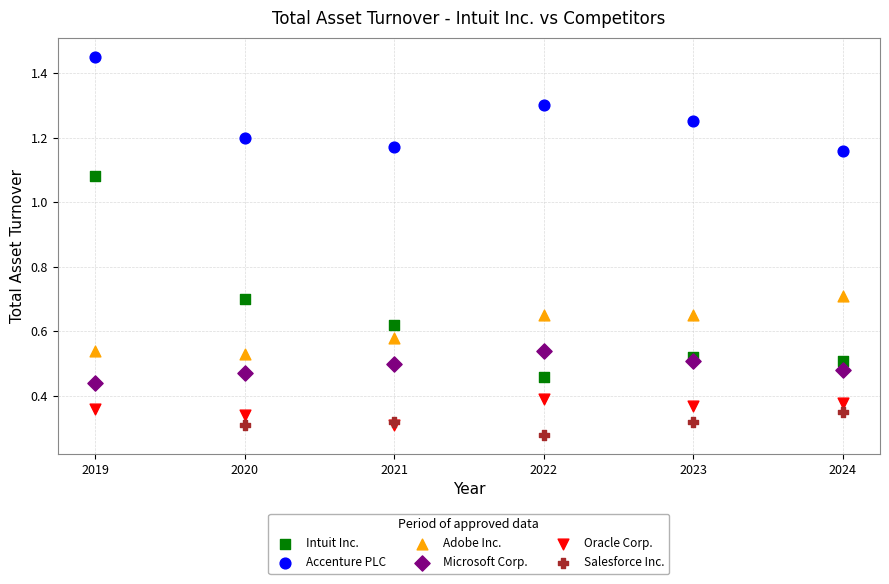

What are all the series names shown in the legend?

Intuit Inc., Accenture PLC, Adobe Inc., Microsoft Corp., Oracle Corp., Salesforce Inc.